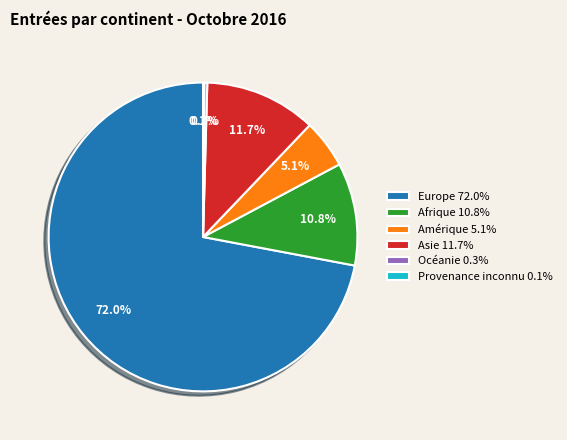

To the nearest percent, what is the average slice percentage?

17%